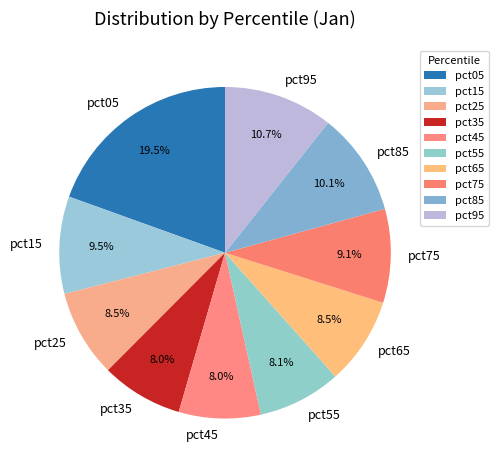

Does pct45 account for over 50% of the chart?

No